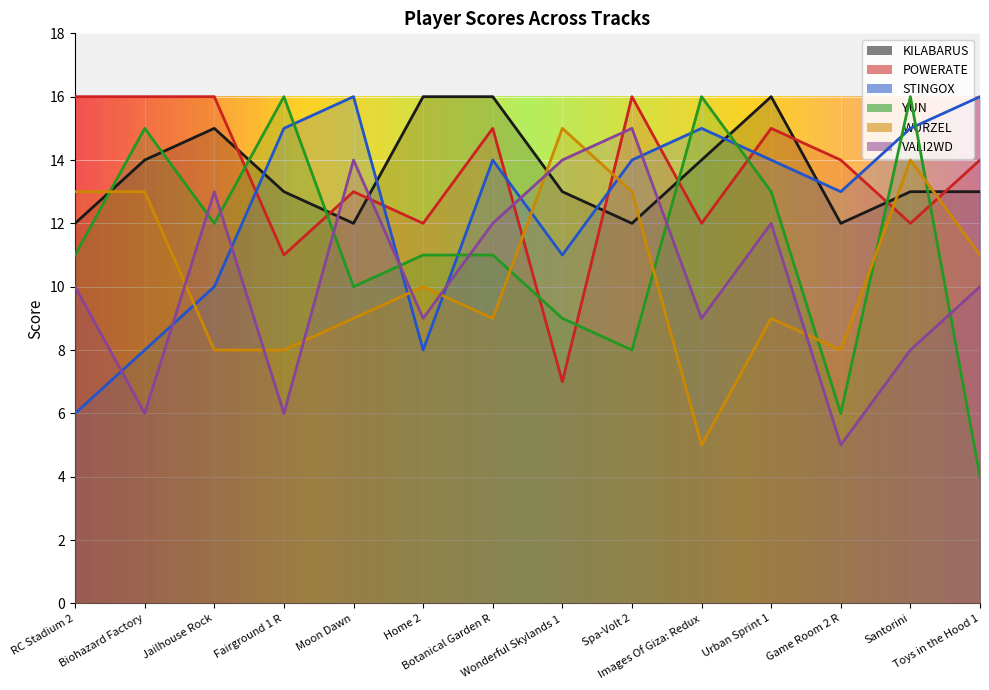

Count the number of categories in the chart.

14